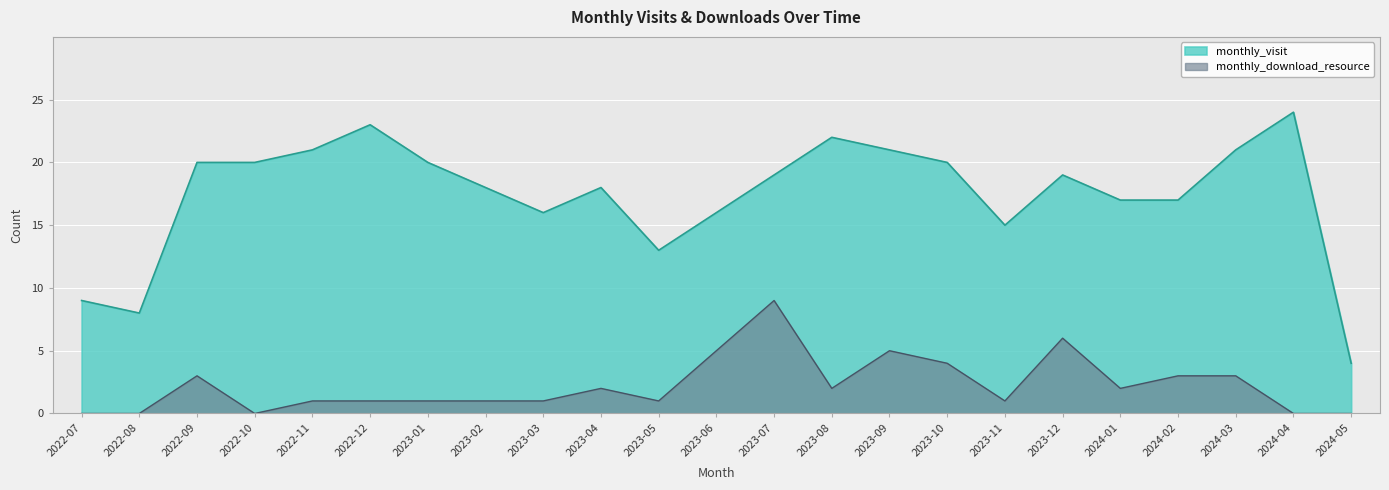

At how many categories does at least one series exceed 17?

14